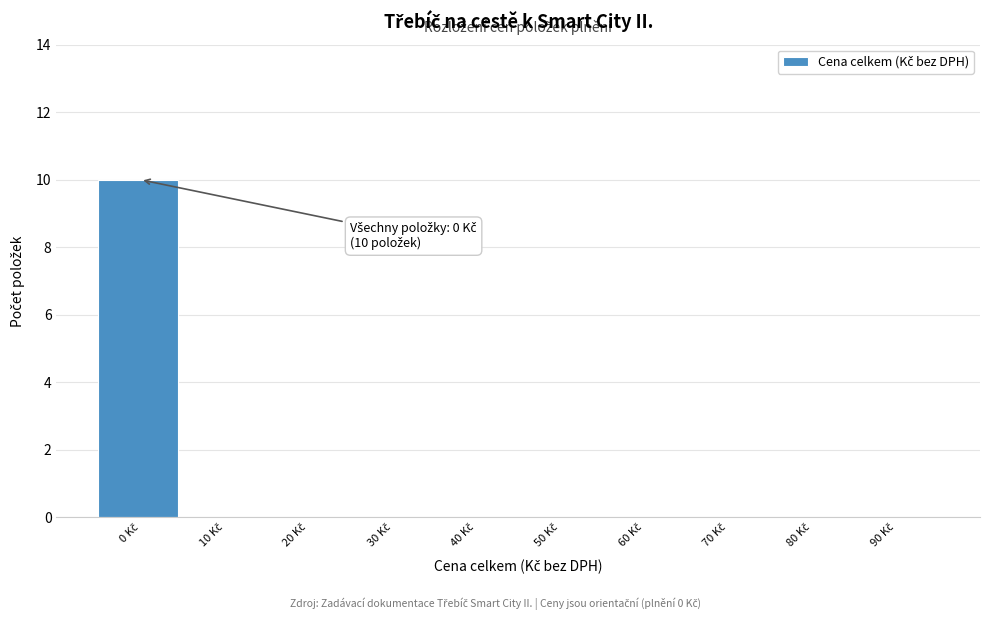

What is the sum of all values?

10